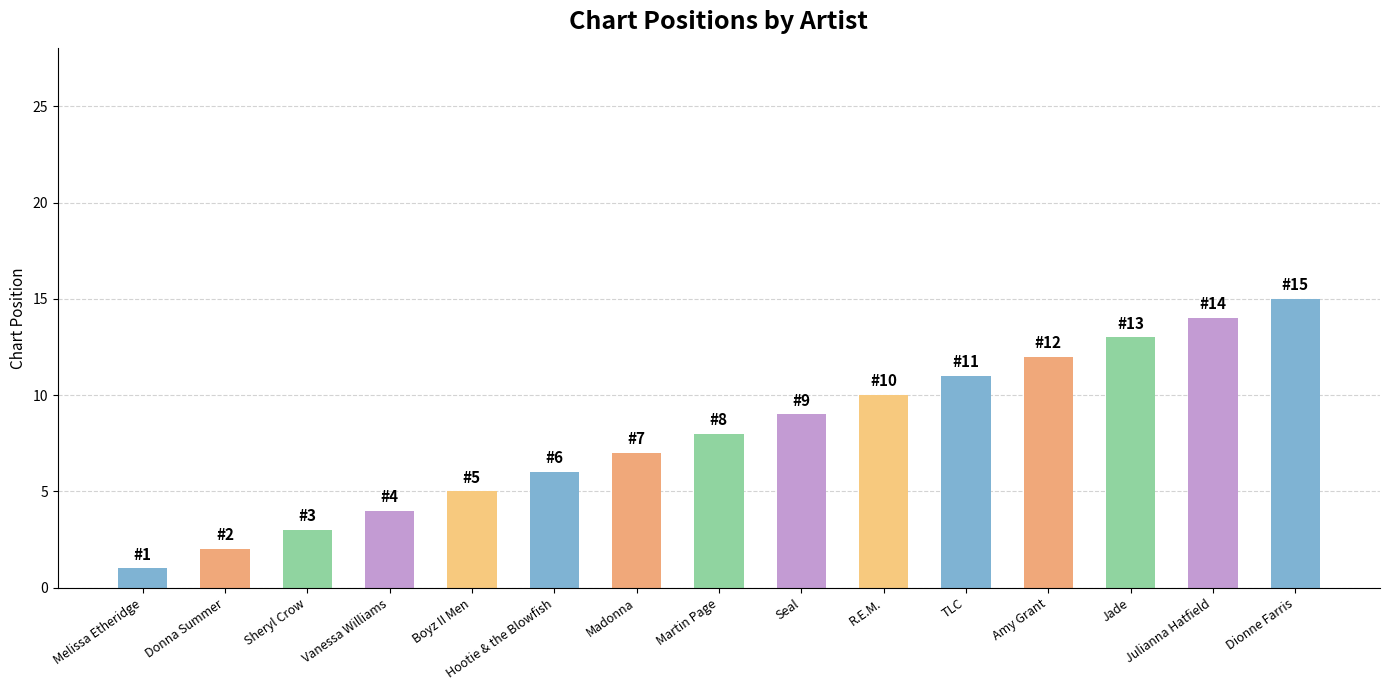

The value at Julianna Hatfield is 8. True or false?

False